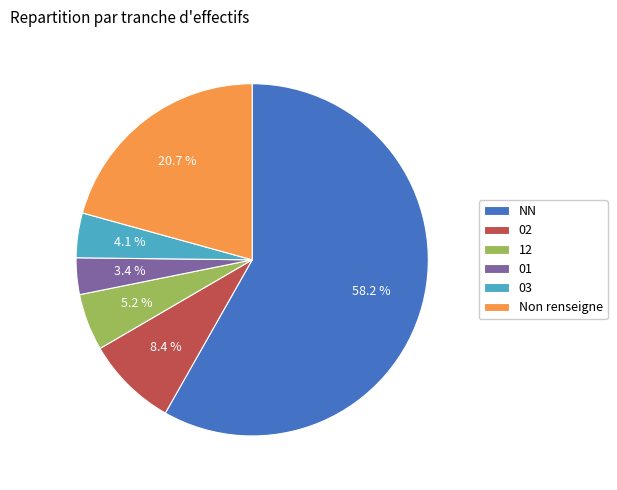

How many slices are in this pie chart?

6